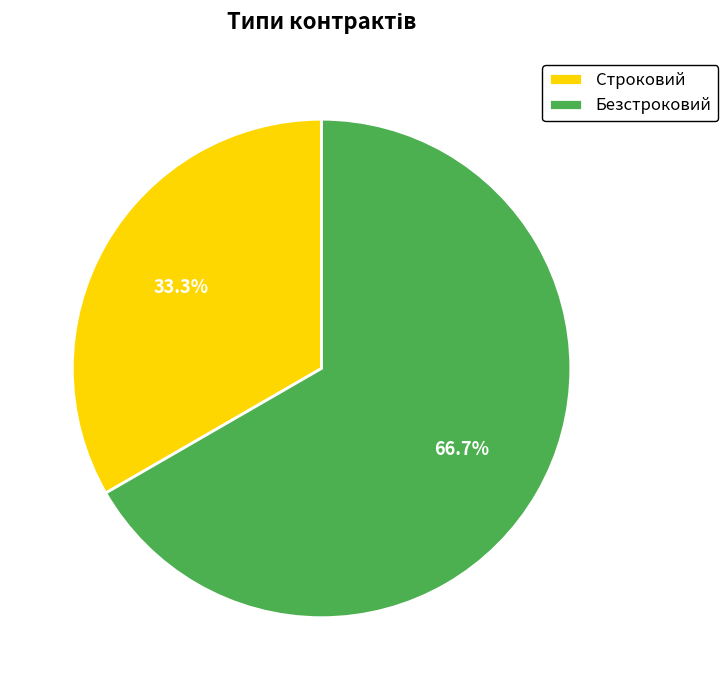

To the nearest percent, what is the difference between the largest and smallest slice percentages?

33%